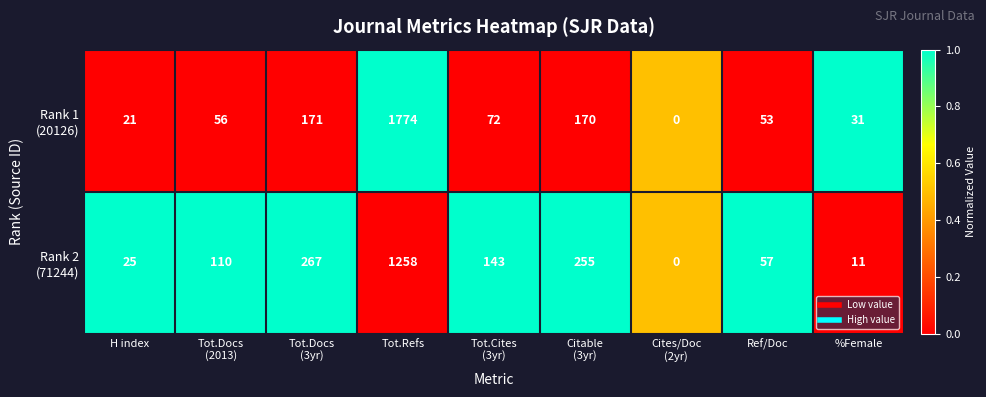

At which category does the chart reach its minimum across all series?

Cites/Doc
(2yr)